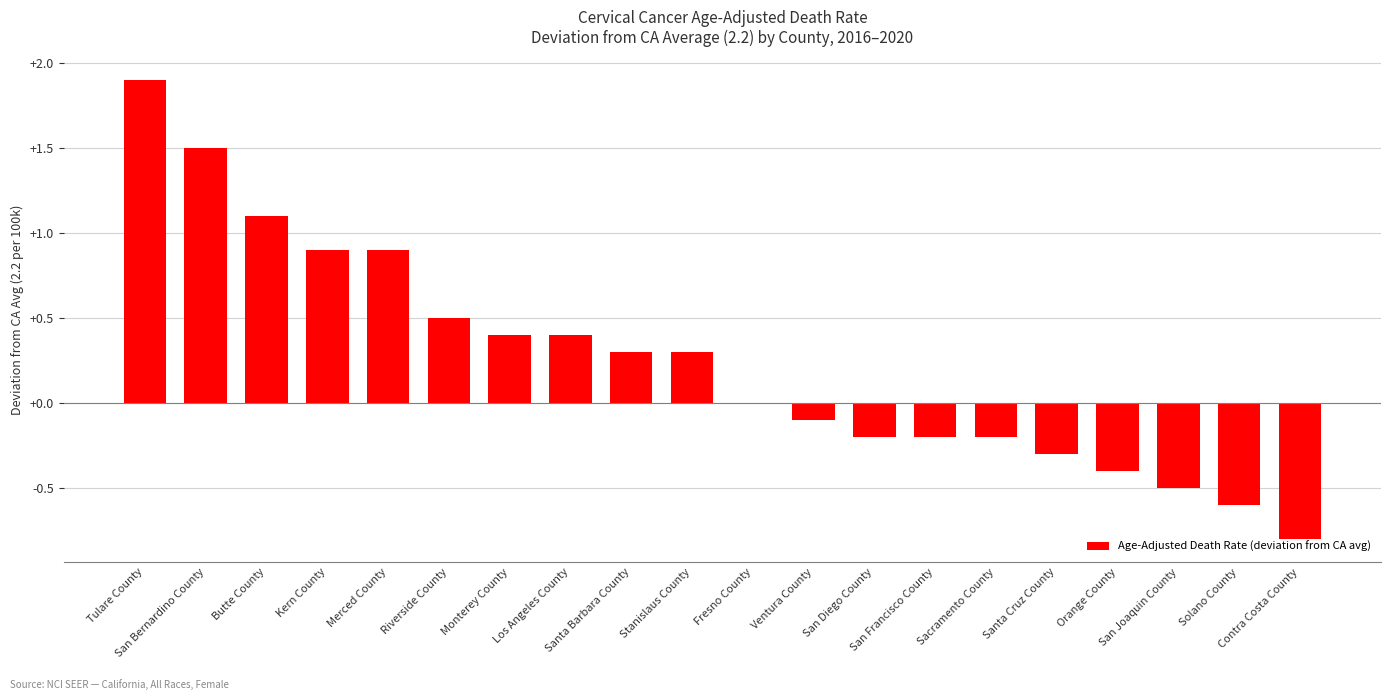

What is the maximum value shown in the chart?

1.9